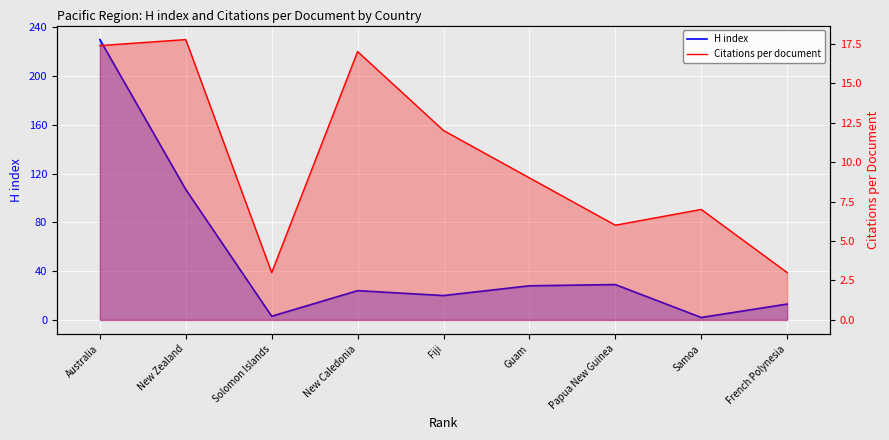

Which series ends up on top after the final intersection of H index and Citations per document?

H index